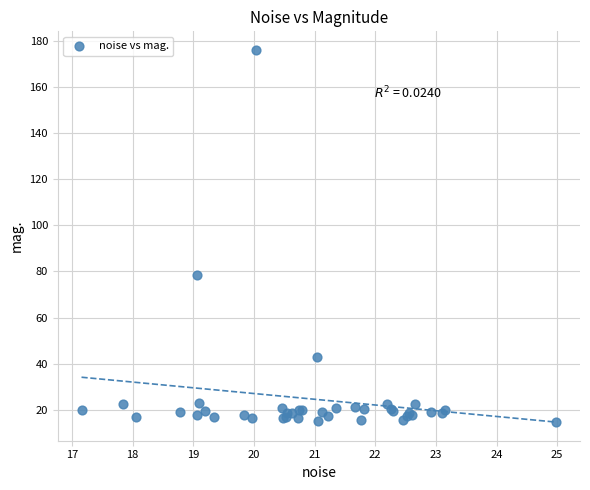

What Y value in the scatter plot is closest to 95?

78.4